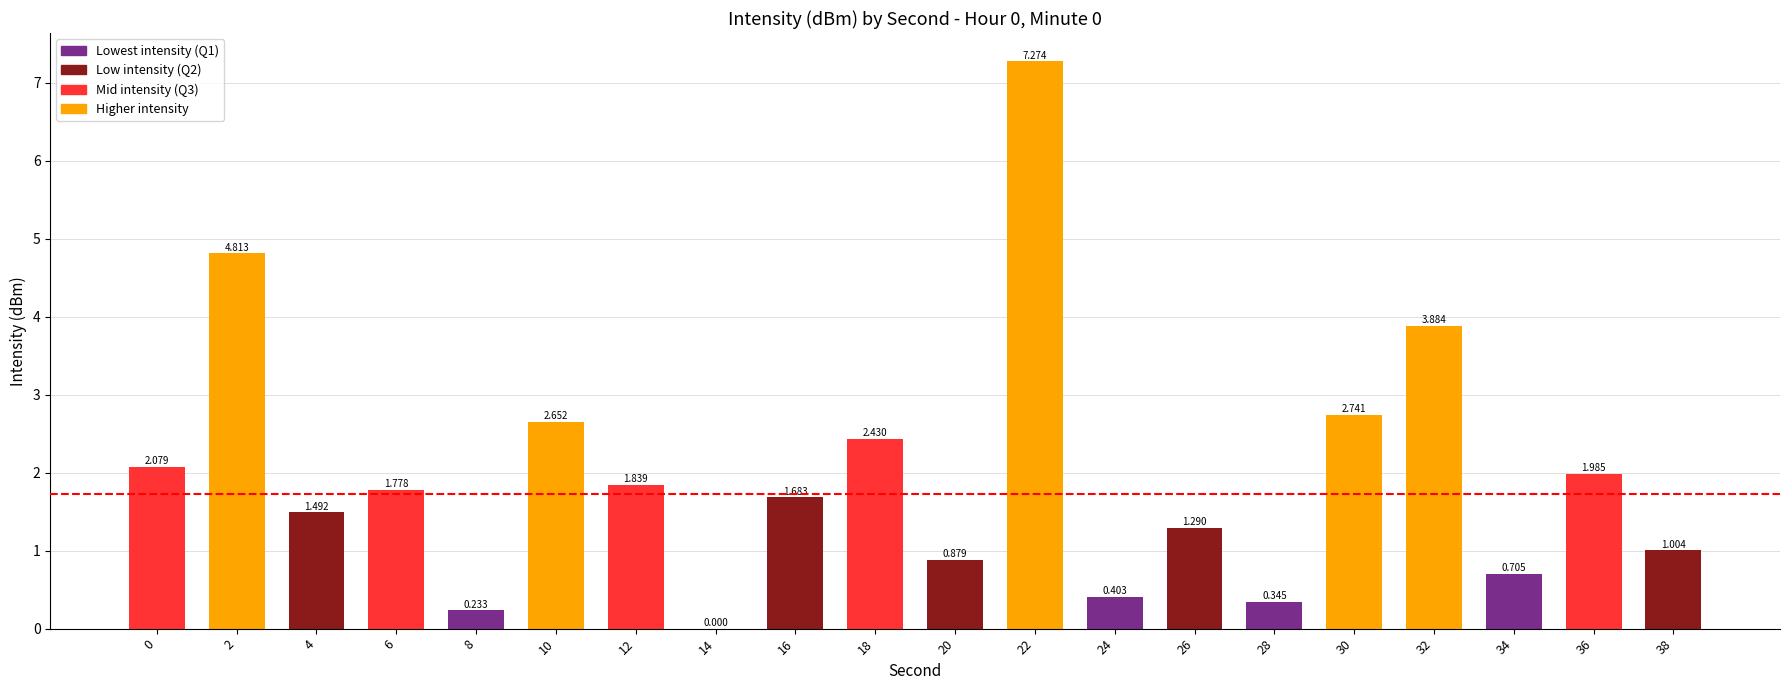

Reading right to left, extract all data points from this chart.

38=1.0	36=2.0	34=0.7	32=3.9	30=2.7	28=0.3	26=1.3	24=0.4	22=7.3	20=0.9	18=2.4	16=1.7	14=0.0	12=1.8	10=2.7	8=0.2	6=1.8	4=1.5	2=4.8	0=2.1